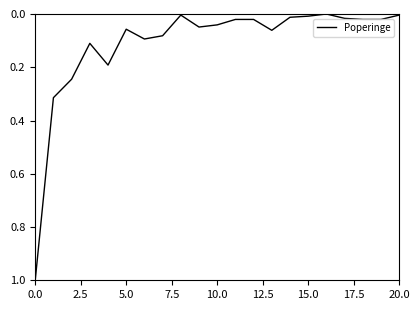

What is the difference between the maximum and minimum values?

1.0